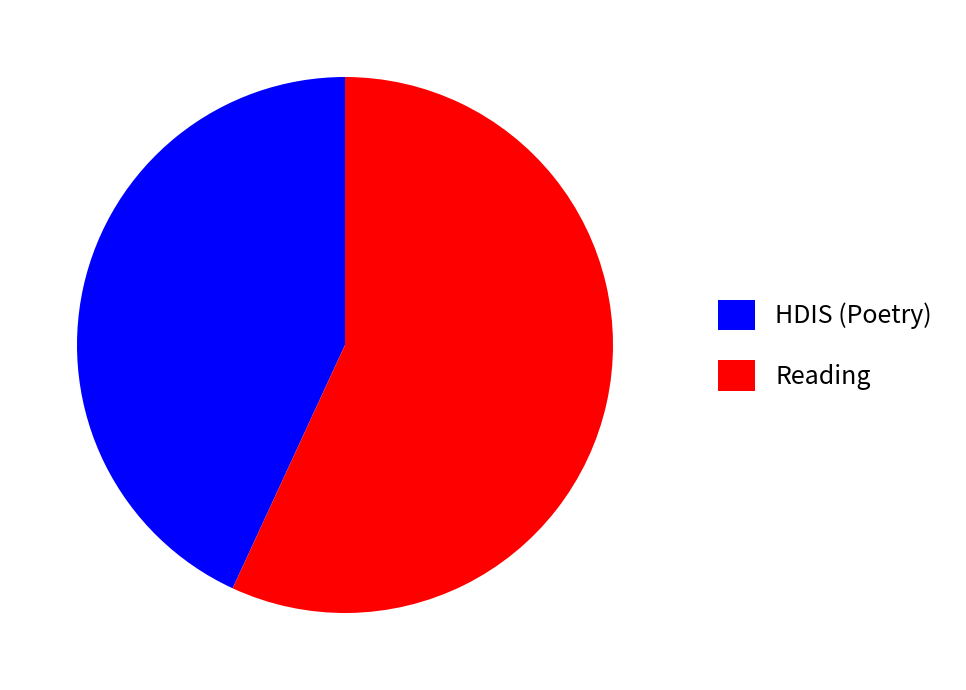

Combined, do Reading and HDIS (Poetry) account for over 50%?

Yes